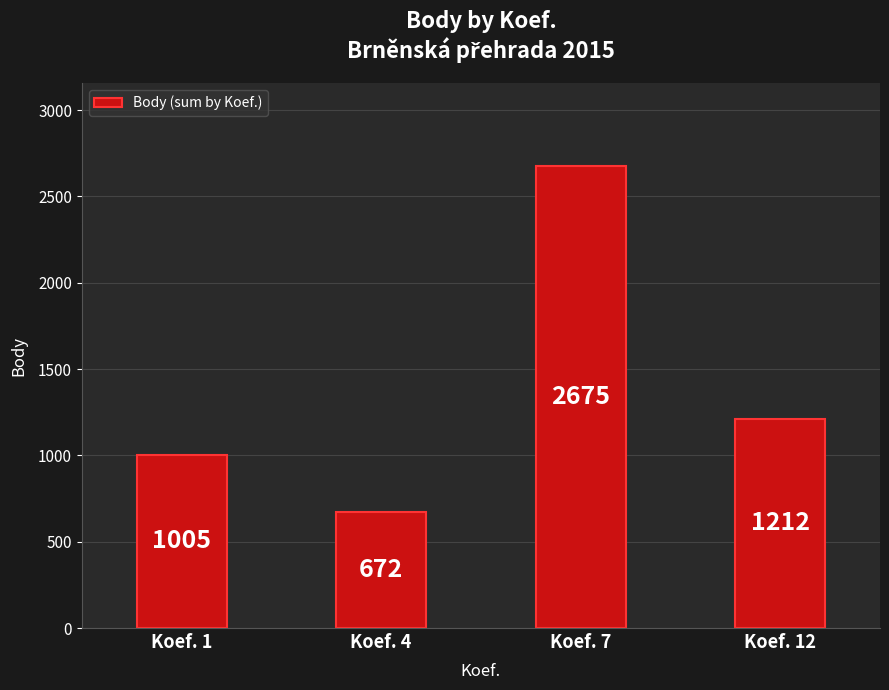

What is the value of the 2nd bar from the left?

672